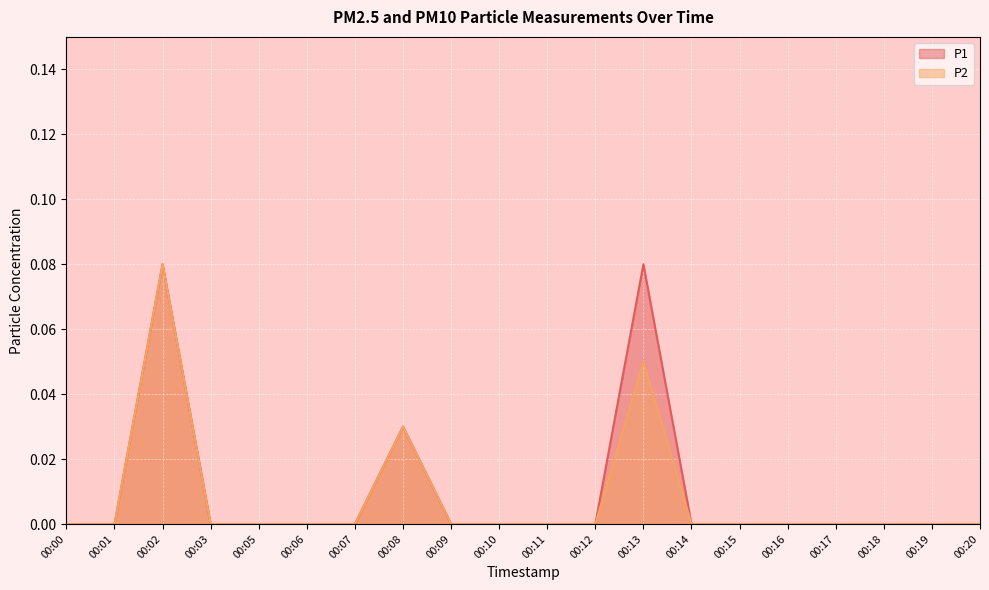

The value of P2 at 00:14 is -0.0. True or false?

False